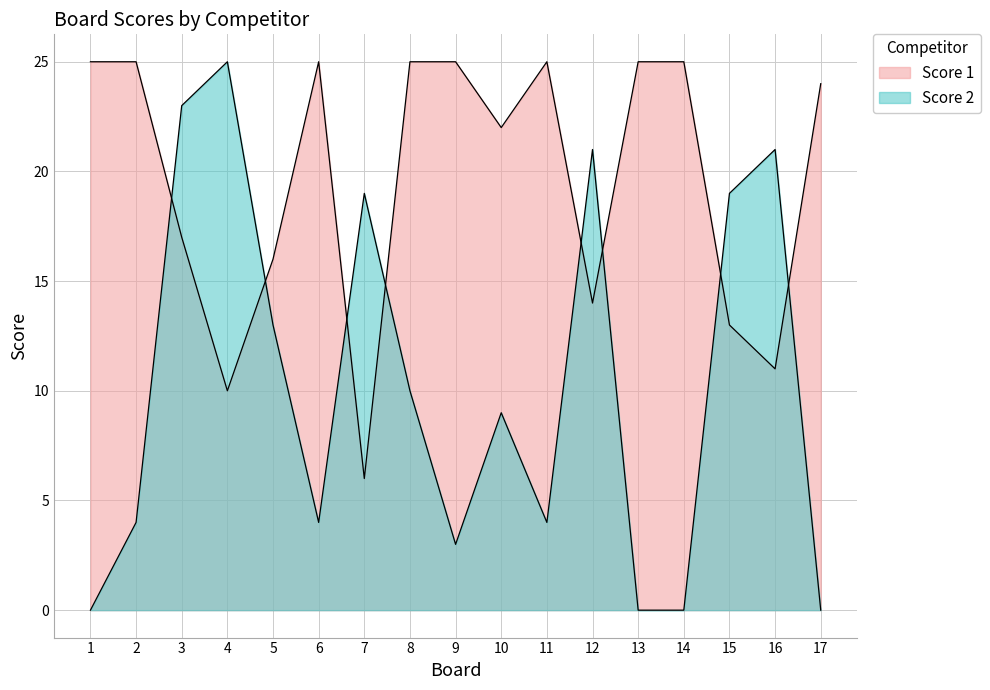

What is the value of the Score 2 point at the 10th from the left?

9